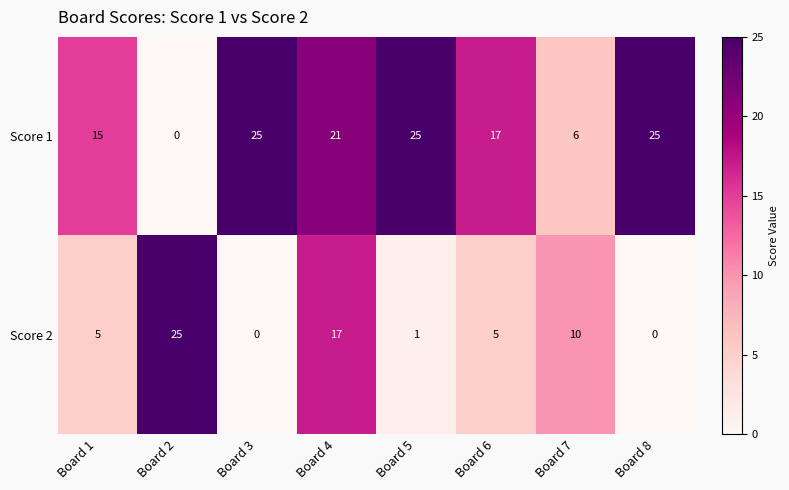

How many categories are shown in the chart?

8